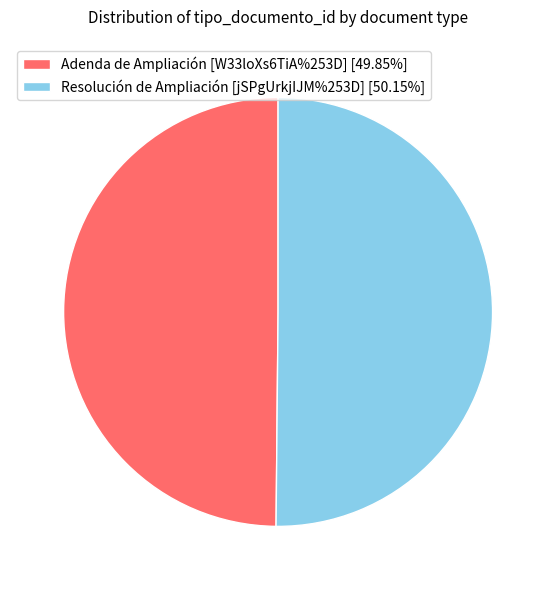

Approximately how many times larger is the value at Adenda de Ampliación [W33loXs6TiA%253D] [49.85%] compared to Resolución de Ampliación [jSPgUrkjIJM%253D] [50.15%]?

1.0